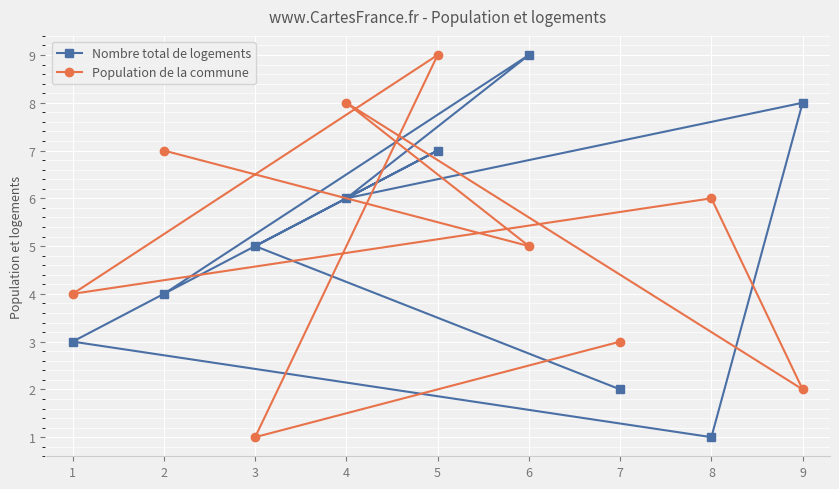

What is the maximum value shown in the chart?

9